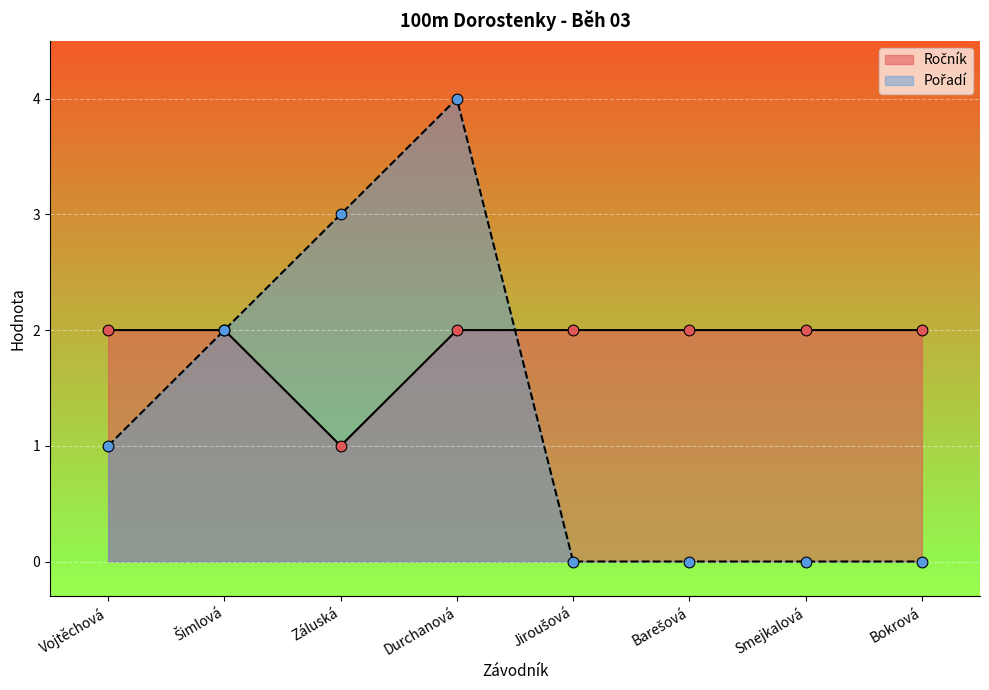

Is the value of Pořadí at Vojtěchová greater than the value of Ročník at Barešová?

No